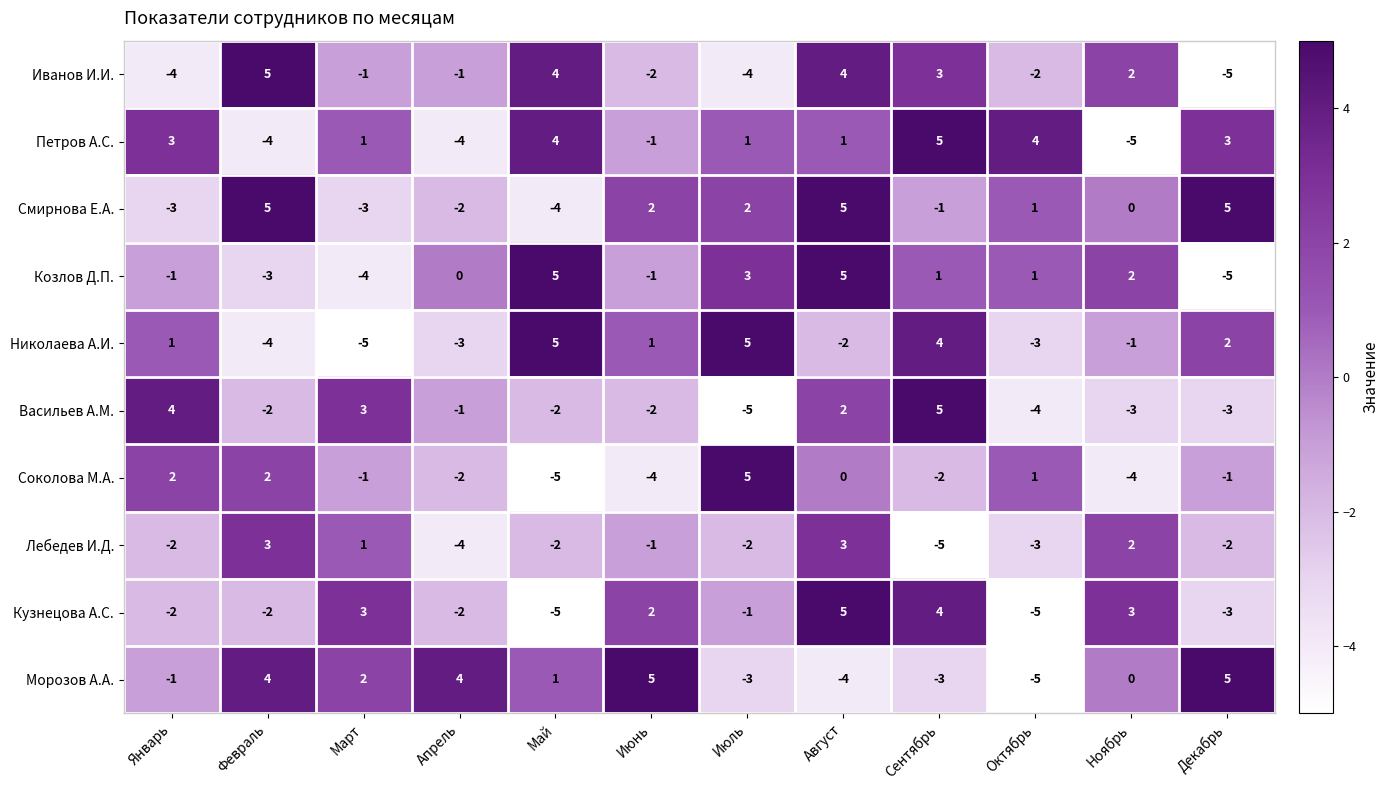

Which series changed the most between Май and Сентябрь?

Кузнецова А.С.